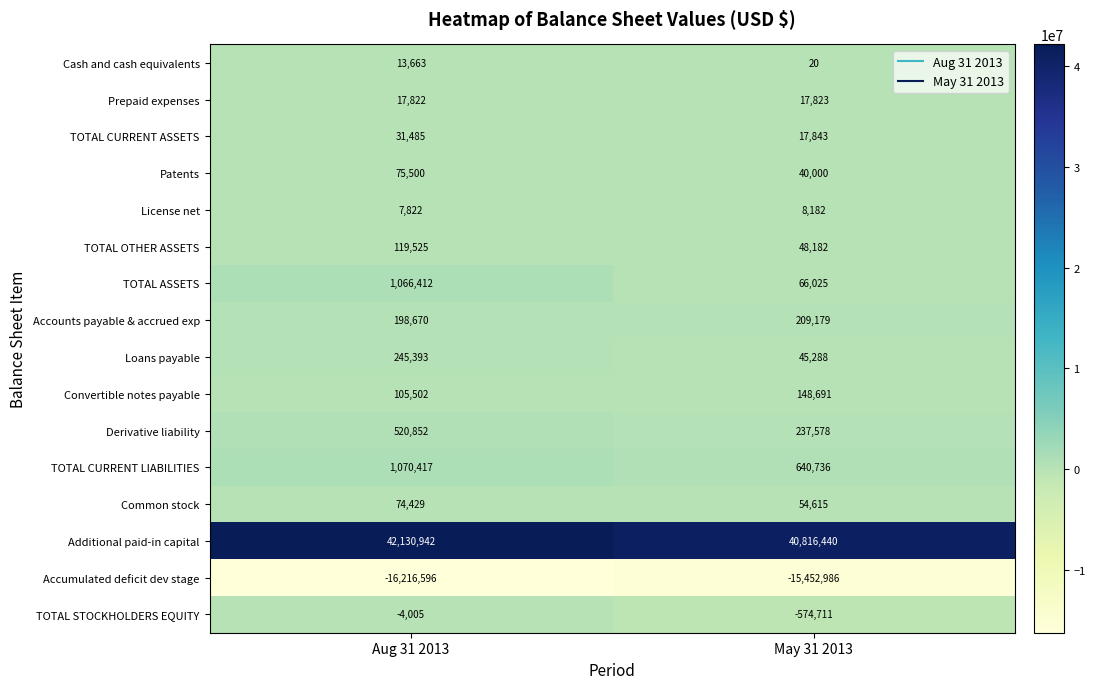

What is the total value across all series at Aug 31 2013?

29457833